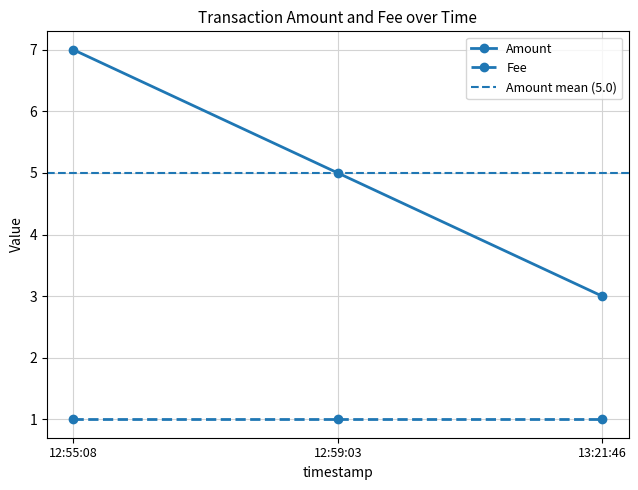

Which category has the lowest value in the Amount series?

13:21:46